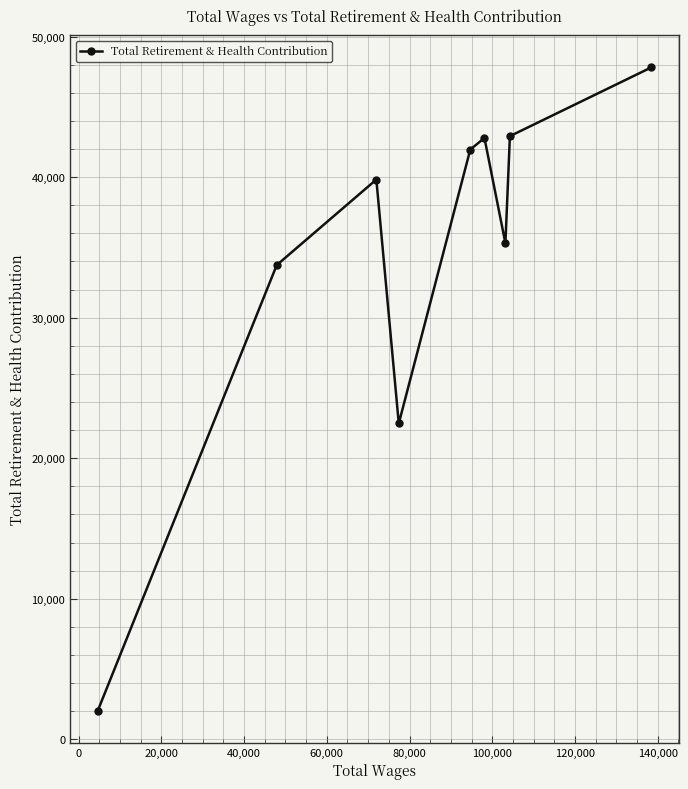

How many lines are shown in the chart?

1